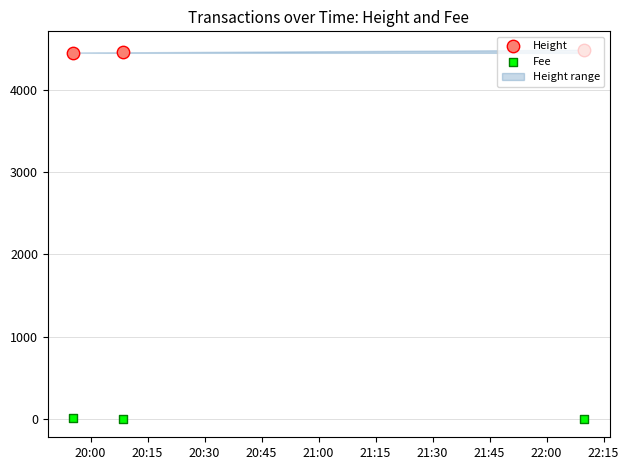

Which series reaches the minimum Y coordinate?

Fee